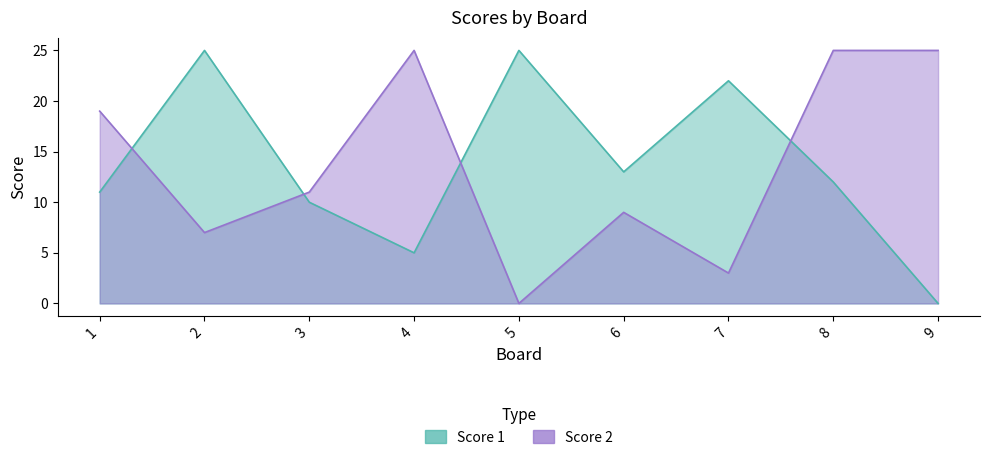

What is the spread (max minus min) of values at 9?

25